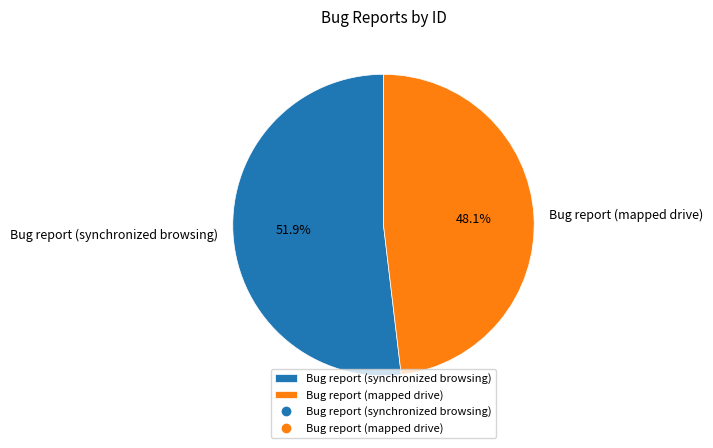

To the nearest percent, what is the difference between the Bug report (synchronized browsing) and Bug report (mapped drive) slice percentages?

4%